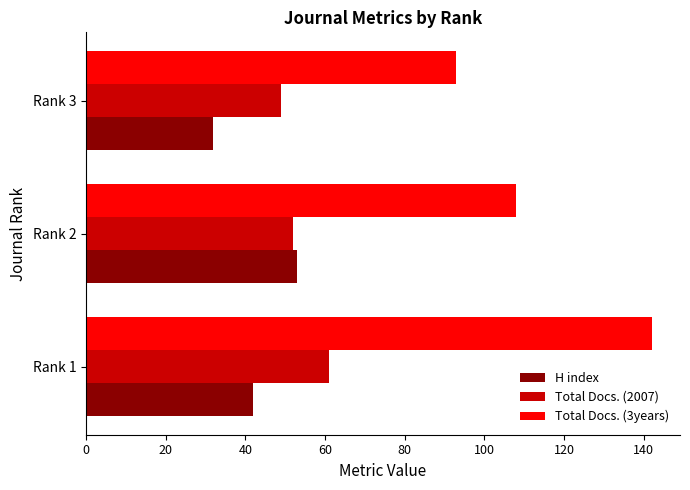

Which series has the widest spread of values?

Total Docs. (3years)